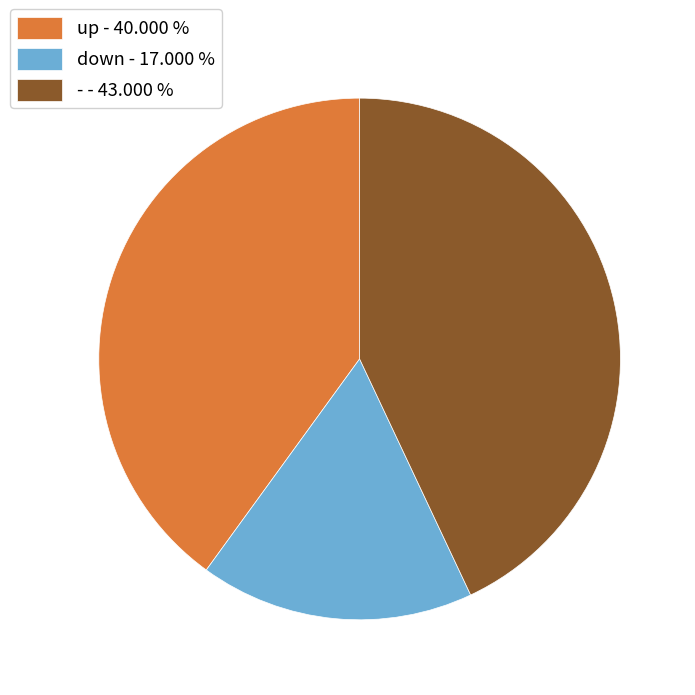

What is the ratio of the value at up - 40.000 % to the value at - - 43.000 %?

0.9